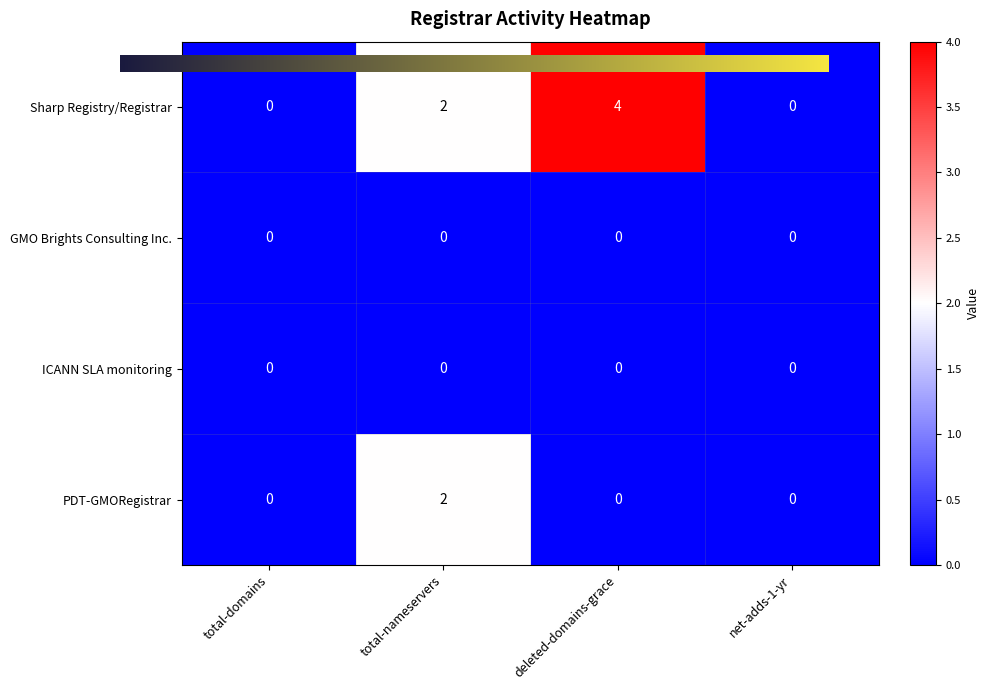

Reading left to right, transcribe all the data shown in this chart.

Sharp Registry/Registrar: total-domains=0	total-nameservers=2	deleted-domains-grace=4	net-adds-1-yr=0
GMO Brights Consulting Inc.: total-domains=0	total-nameservers=0	deleted-domains-grace=0	net-adds-1-yr=0
ICANN SLA monitoring: total-domains=0	total-nameservers=0	deleted-domains-grace=0	net-adds-1-yr=0
PDT-GMORegistrar: total-domains=0	total-nameservers=2	deleted-domains-grace=0	net-adds-1-yr=0